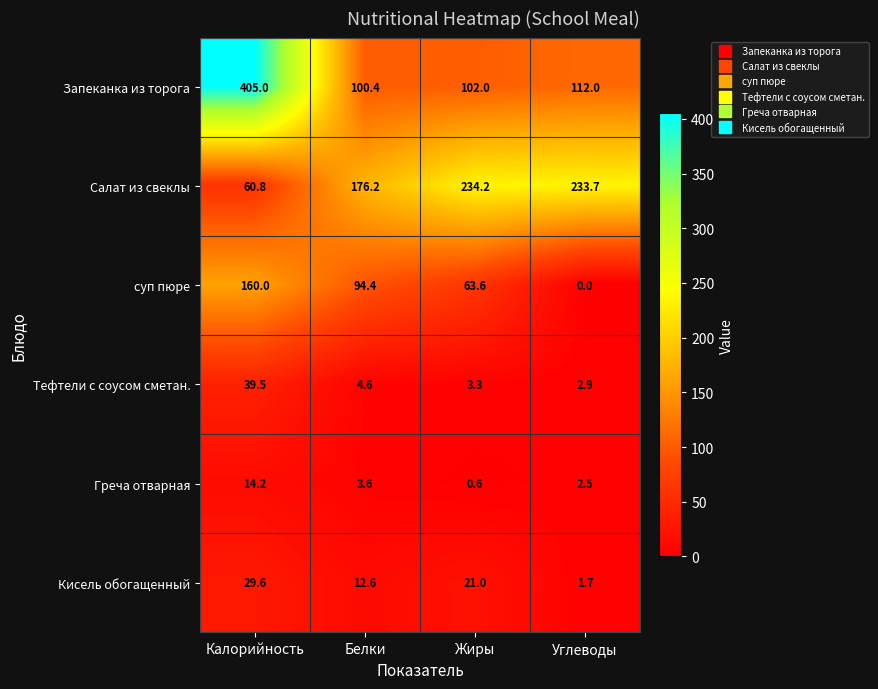

True or false: Тефтели с соусом сметан. has a value of 2.9 at Углеводы.

True